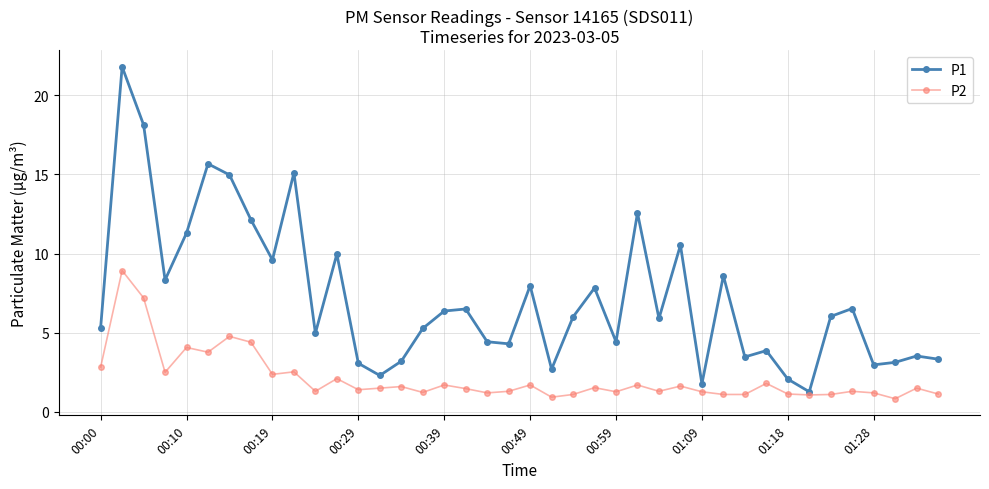

Which series has the largest range (max minus min)?

P1